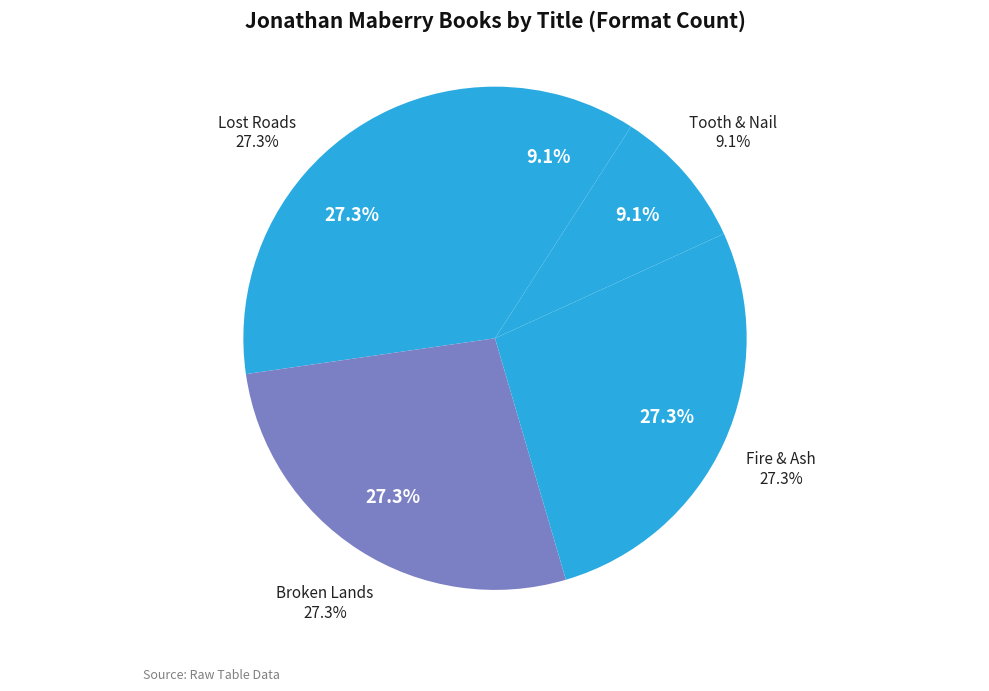

The Tooth & Nail slice represents 1% of the pie. True or false?

False